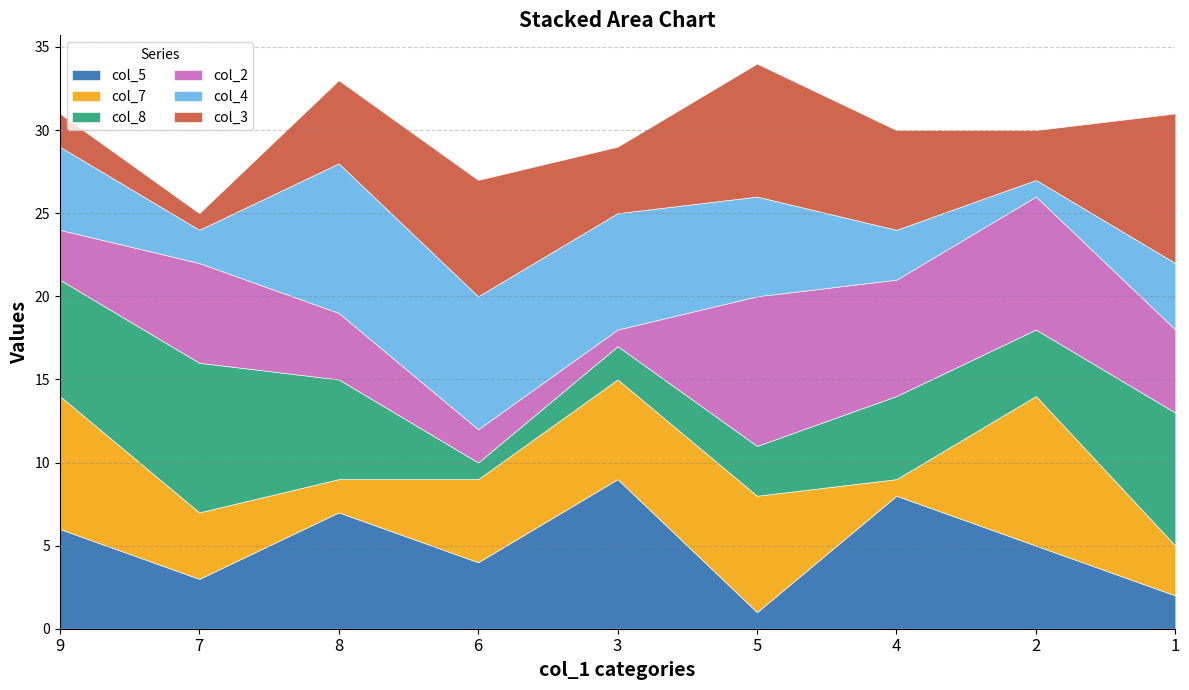

Where do col_8 and col_3 first cross each other?

8 and 6